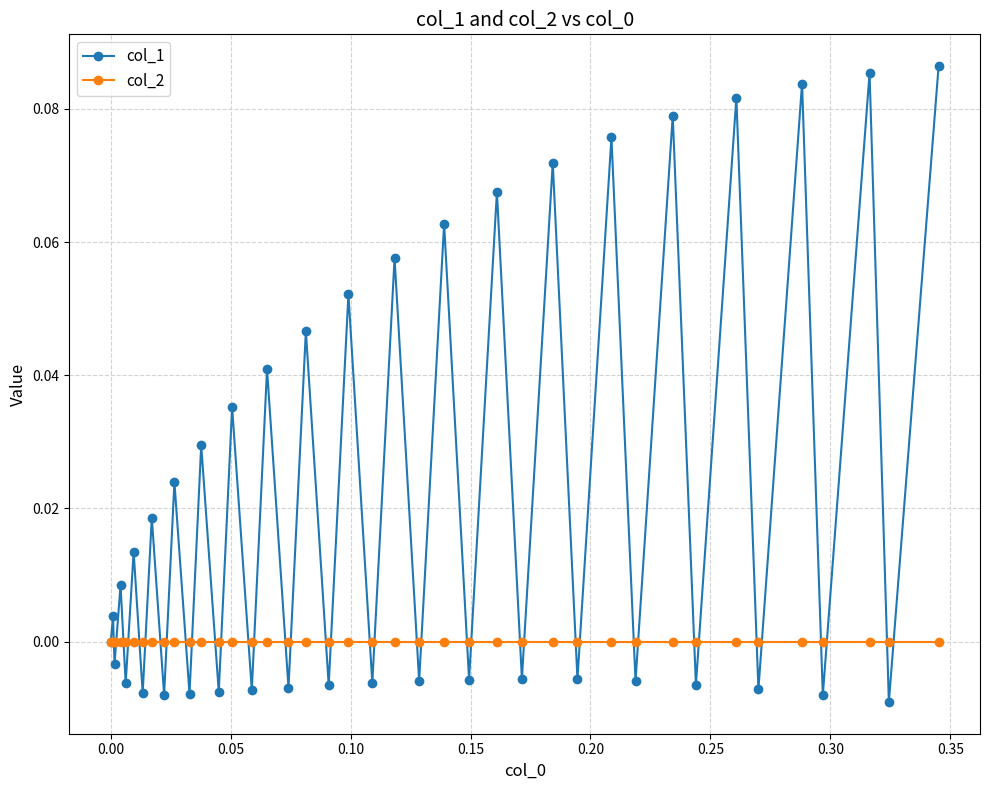

Which series has the largest total across all categories?

col_1